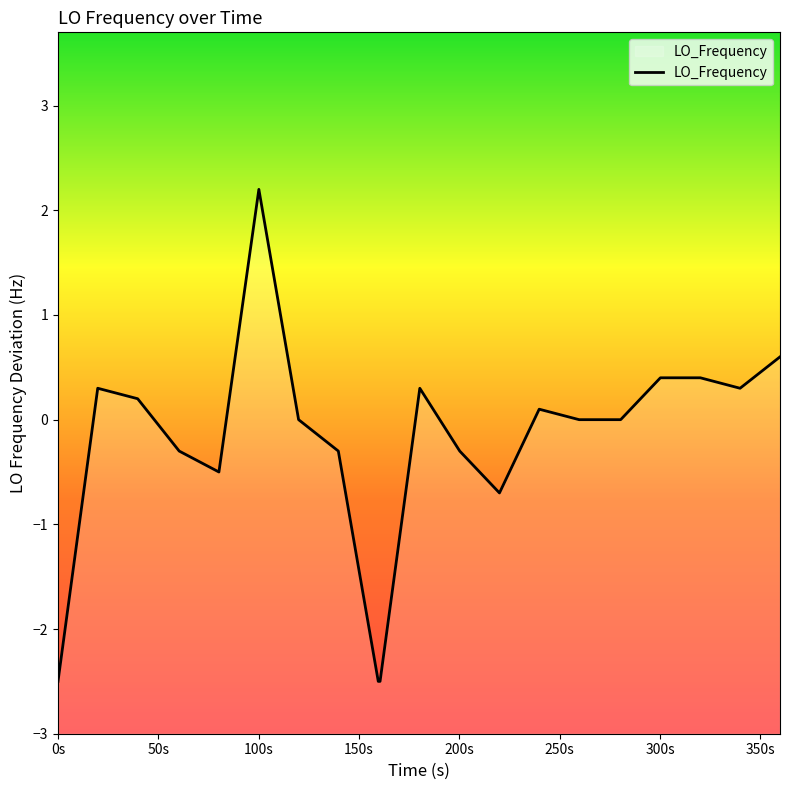

How many interior local valleys (lower than both neighbors) does the data have?

3